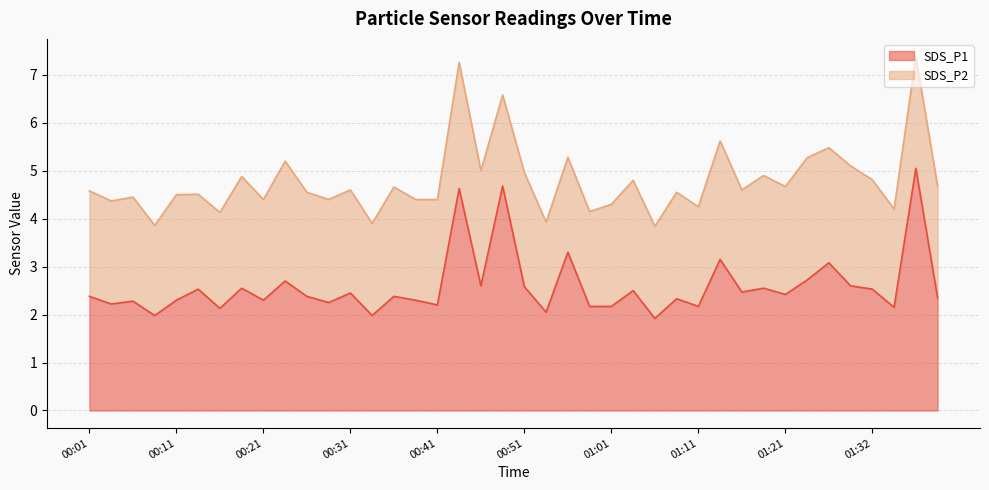

True or false: there are more than 0 points higher than both neighbors.

True